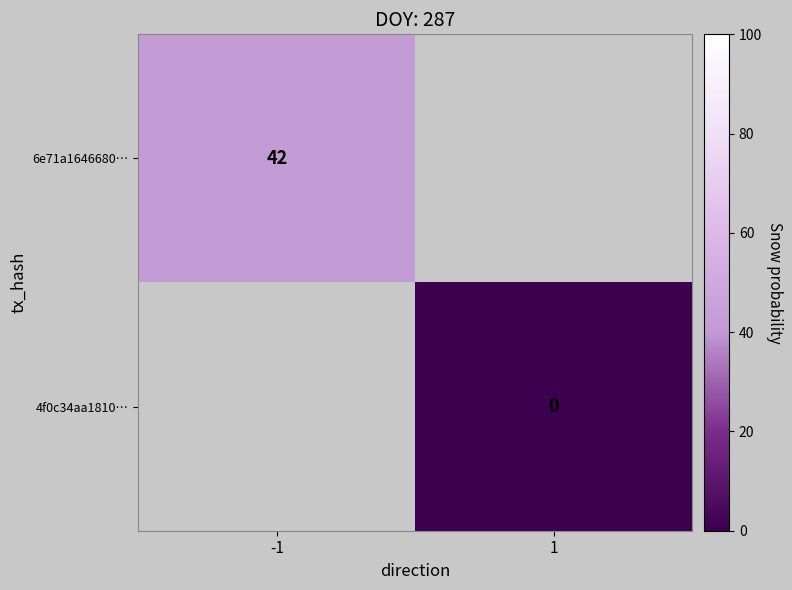

The 6e71a1646680… series shows 42 at -1. True or false?

True